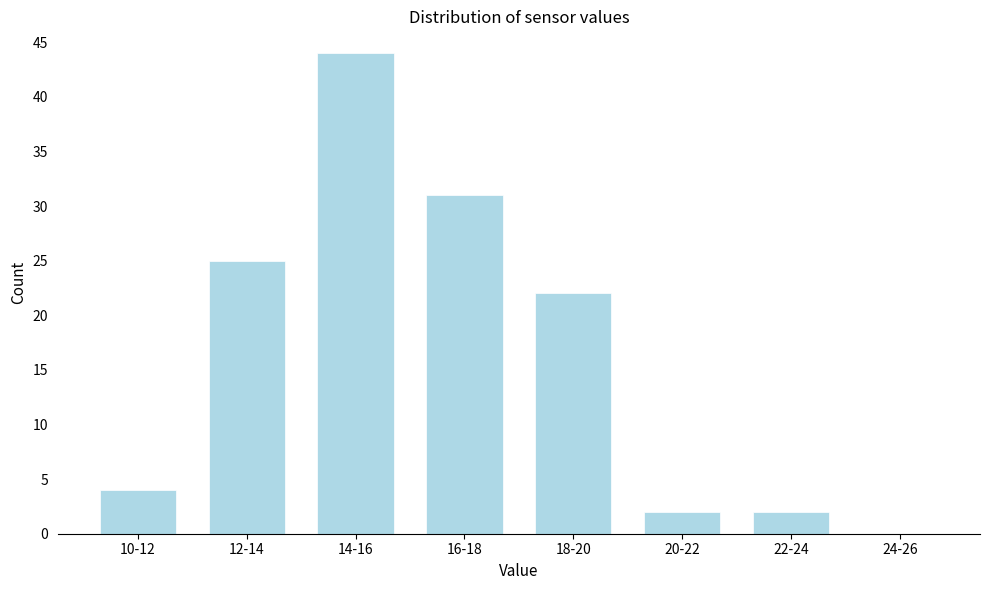

Reading left to right, list all the values displayed in this chart.

10-12=4	12-14=25	14-16=44	16-18=31	18-20=22	20-22=2	22-24=2	24-26=0